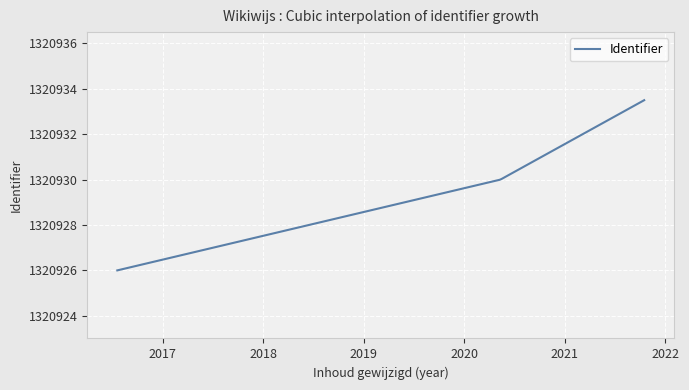

What is the minimum value shown in the chart?

1320926.0